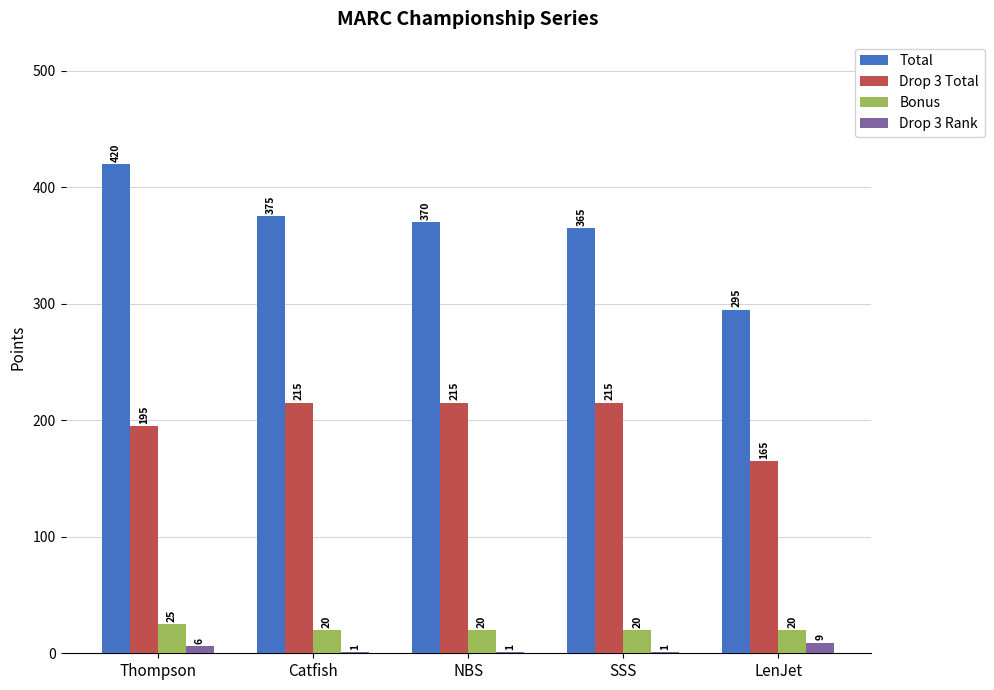

What are all the series names shown in the legend?

Total, Drop 3 Total, Bonus, Drop 3 Rank